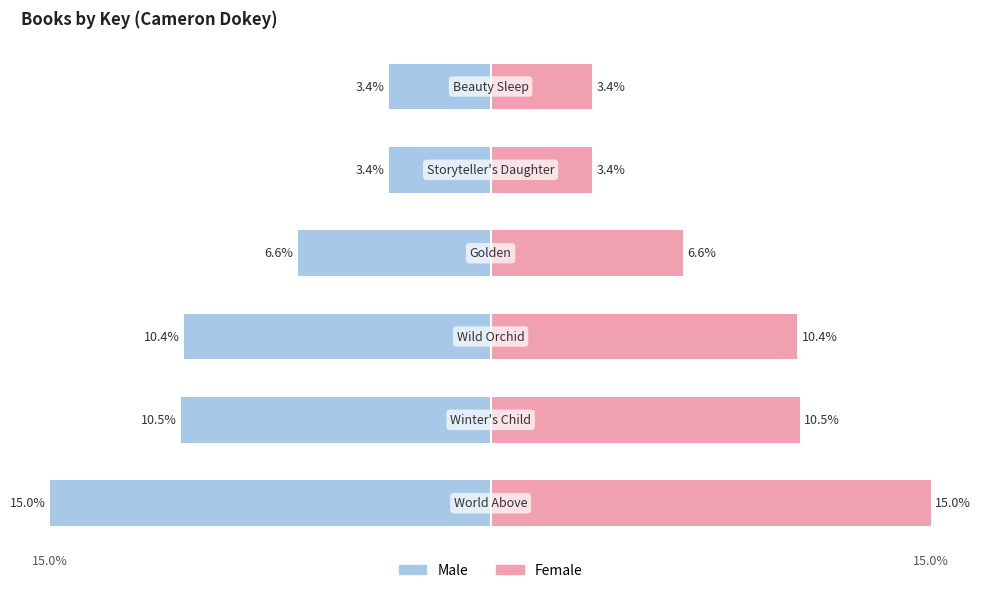

How many data points in Male are less than -6?

4